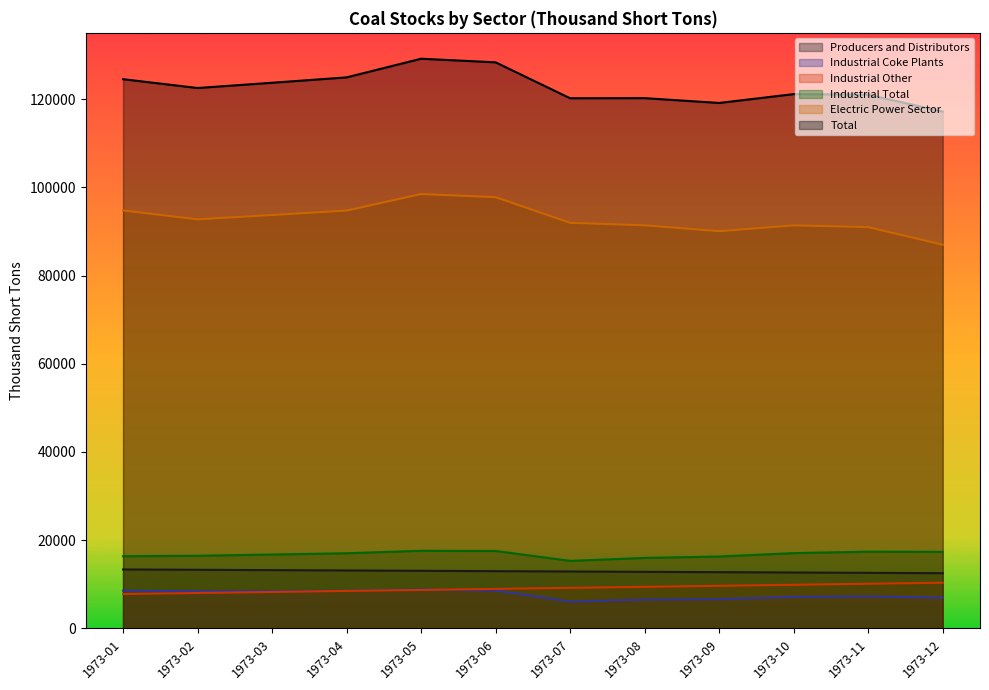

What is the sum of all Total values?

1471780.4